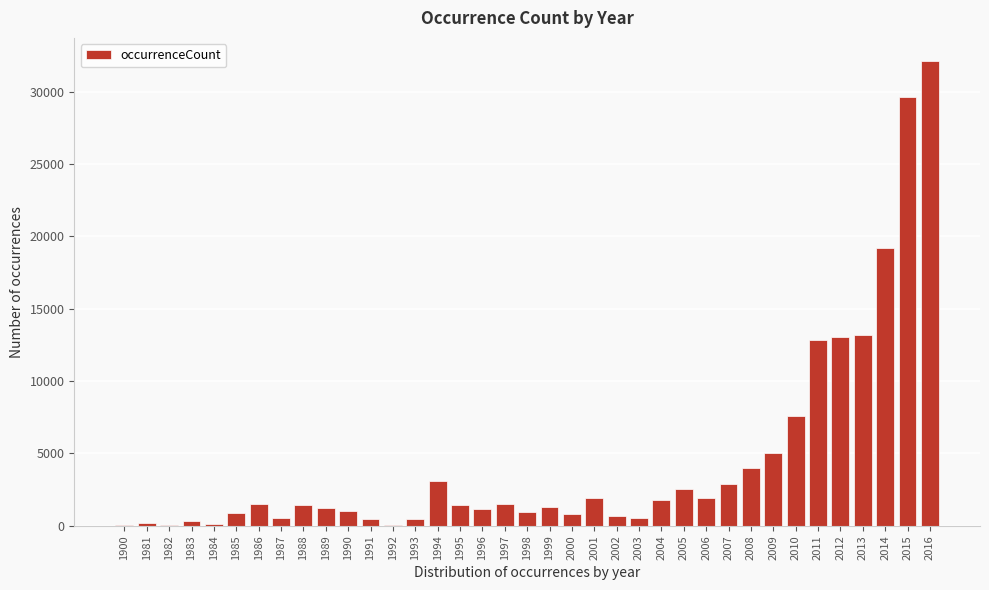

True or false: the data shows 12858 at 2011.

True